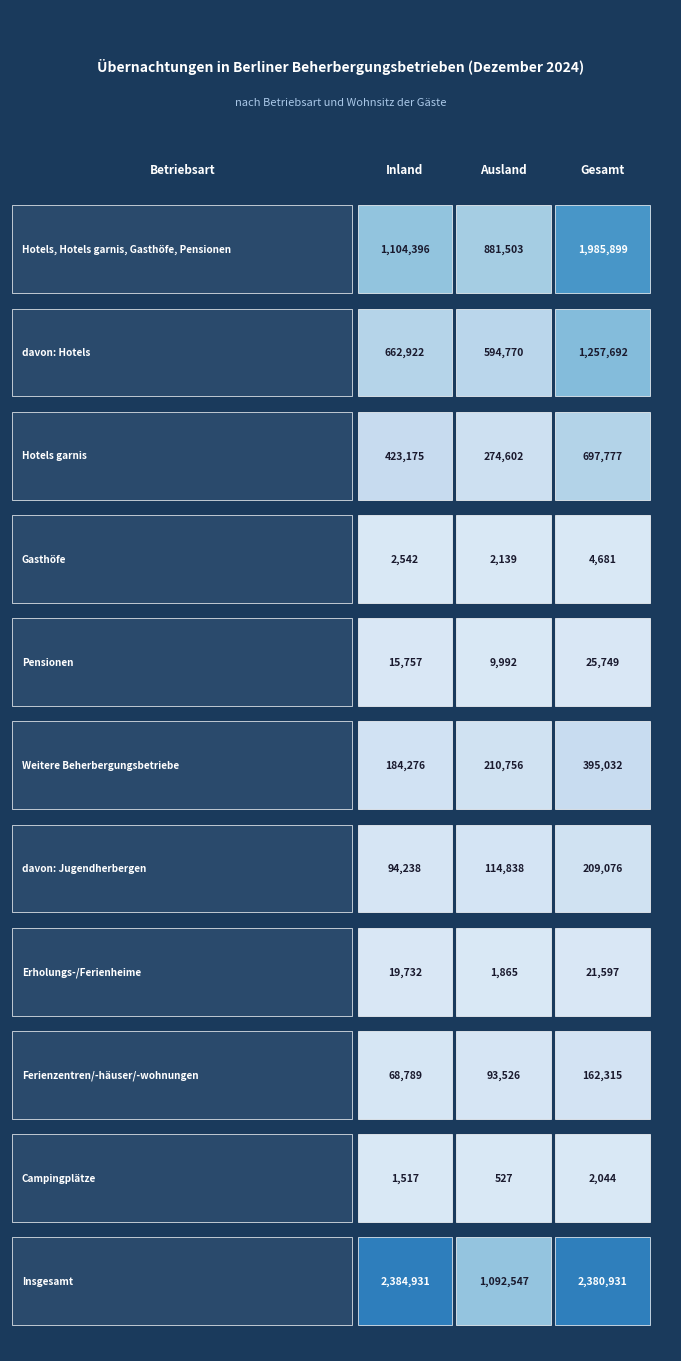

Which series has the largest range (max minus min)?

Inland